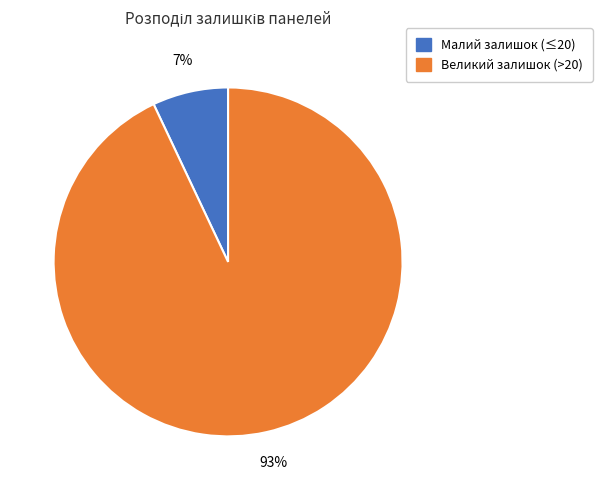

How many segments does this pie chart have?

2